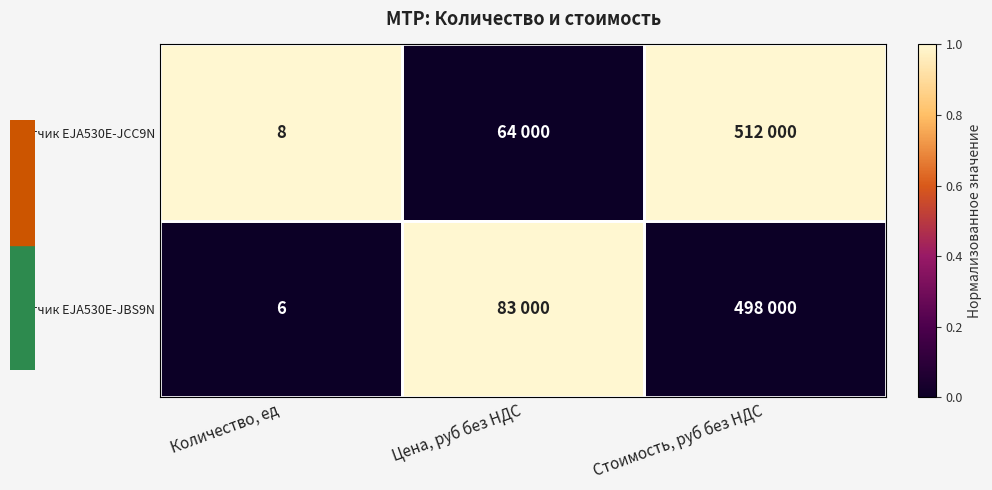

How many distinct data groups are displayed?

2